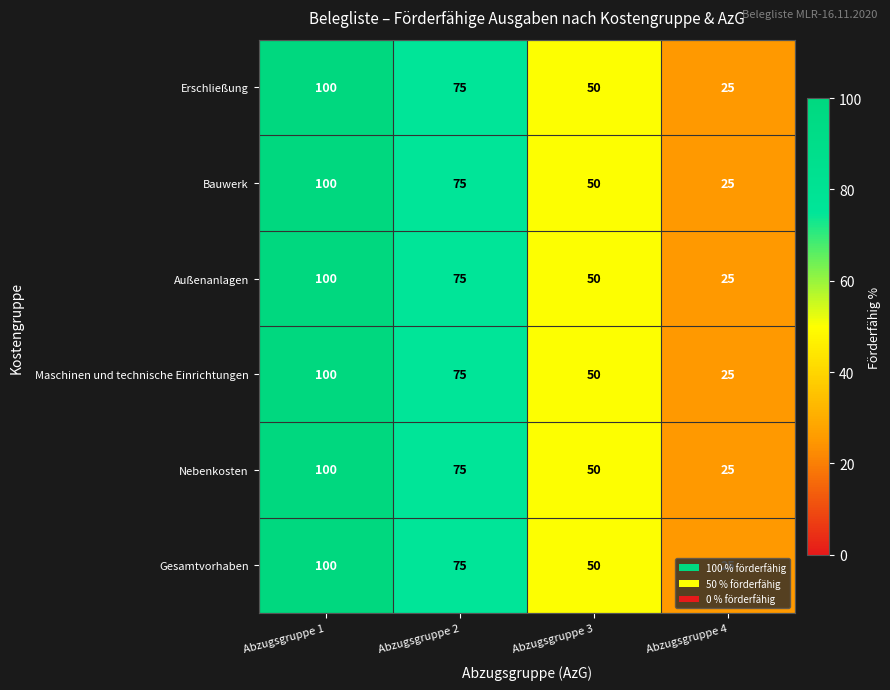

How many data points in Bauwerk are less than 75?

2